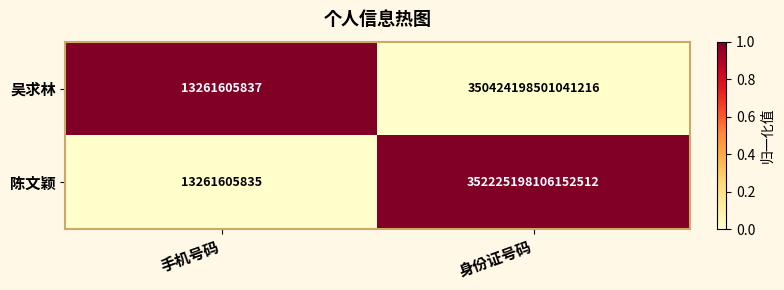

Which series has the largest total across all categories?

陈文颖